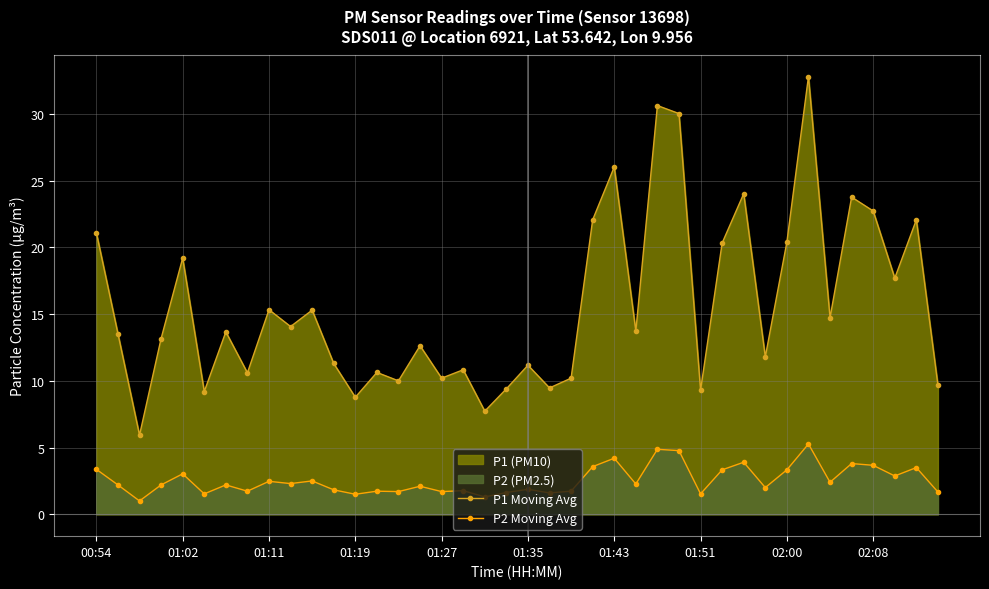

What is the value of the P1 Moving Avg point at the 12th from the left?

11.3